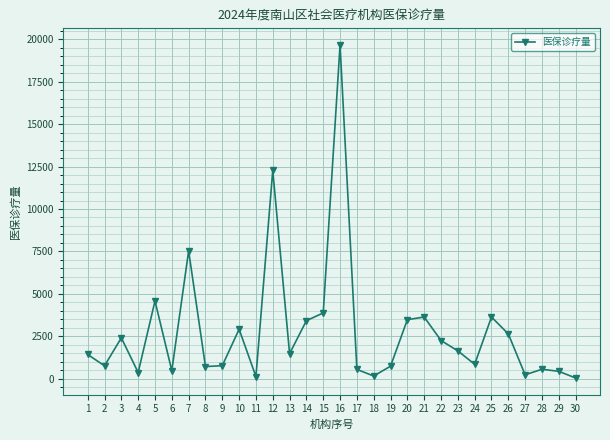

What is the greatest value displayed?

19661